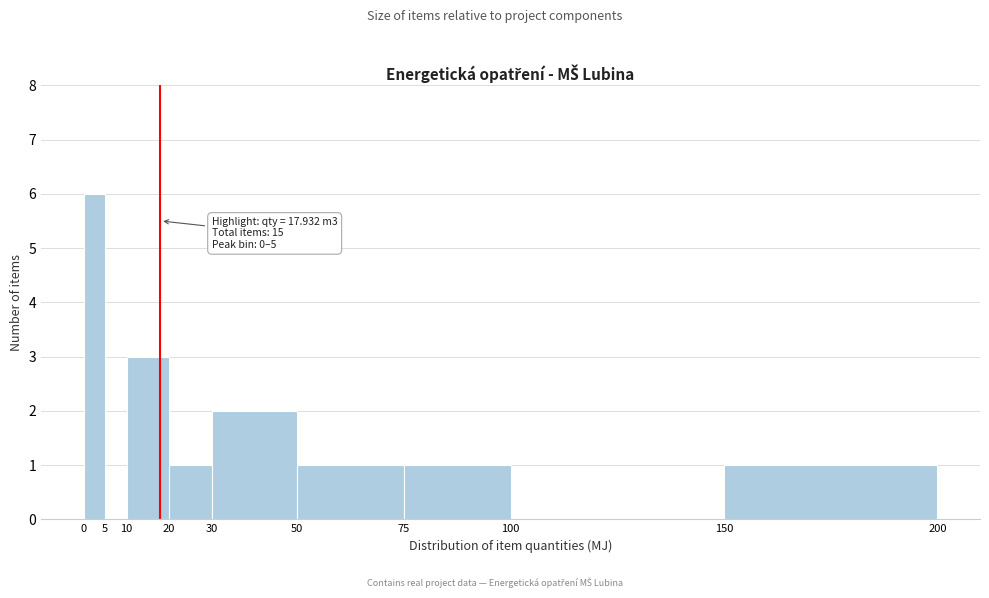

Which range on the x-axis has the tallest bar?

0 to 5